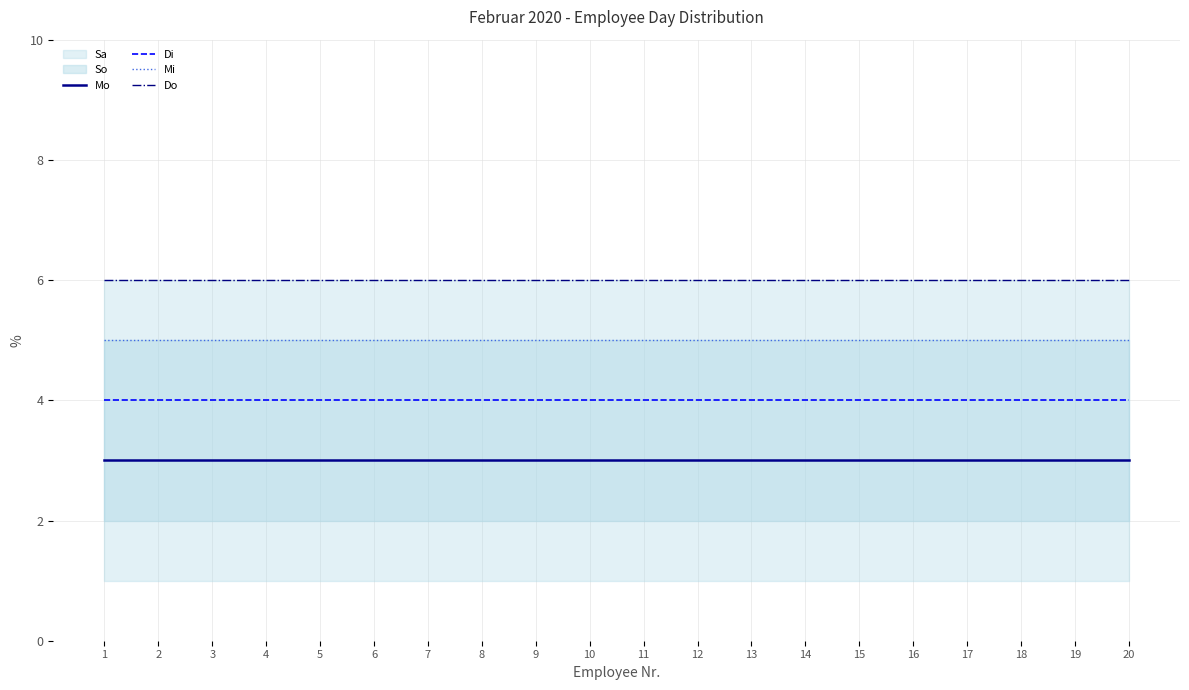

What is the lowest value of the Do series?

6